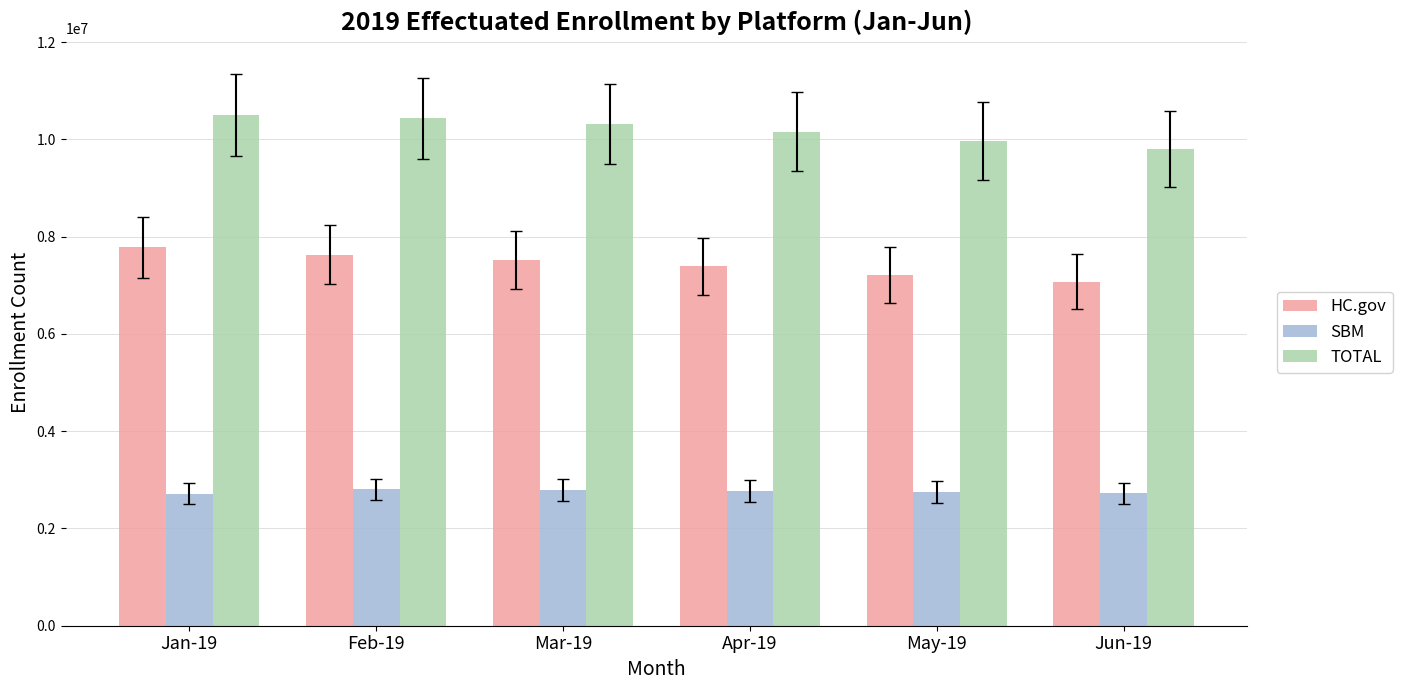

What is the difference between the HC.gov values at May-19 and Apr-19?

172171